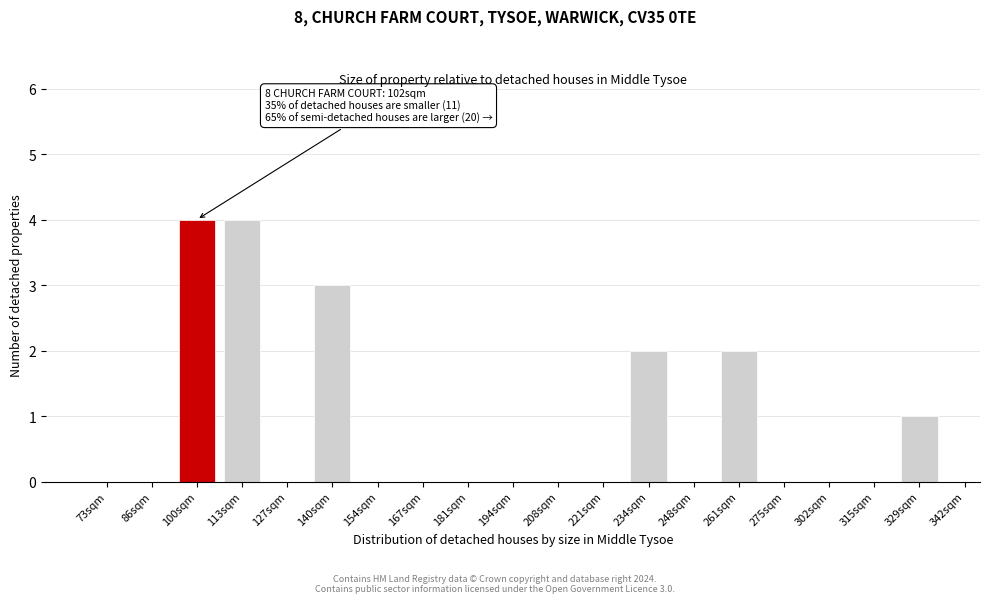

Reading left to right, what are all the values shown in this chart?

73sqm=0	86sqm=0	100sqm=4	113sqm=4	127sqm=0	140sqm=3	154sqm=0	167sqm=0	181sqm=0	194sqm=0	208sqm=0	221sqm=0	234sqm=2	248sqm=0	261sqm=2	275sqm=0	302sqm=0	315sqm=0	329sqm=1